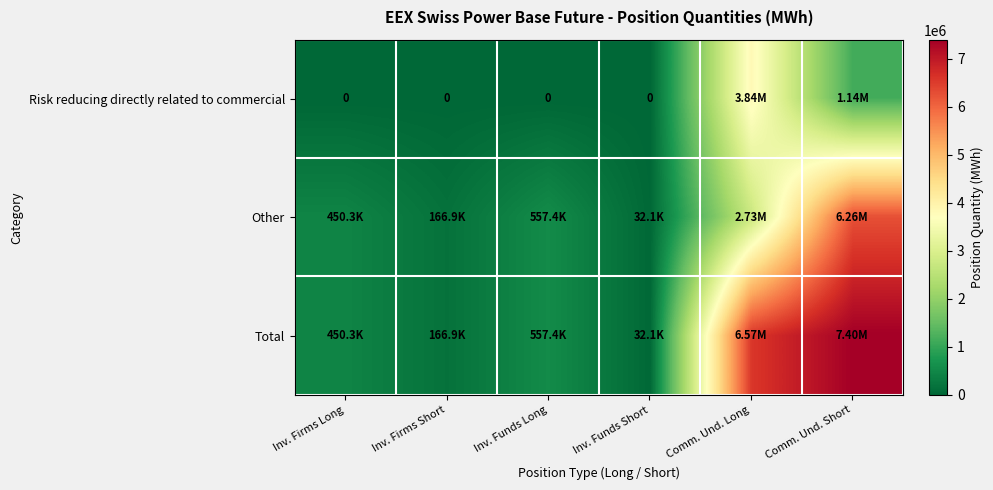

What is the difference between the Risk reducing directly related to commercial values at Comm. Und. Short and Inv. Funds Long?

1139714.0